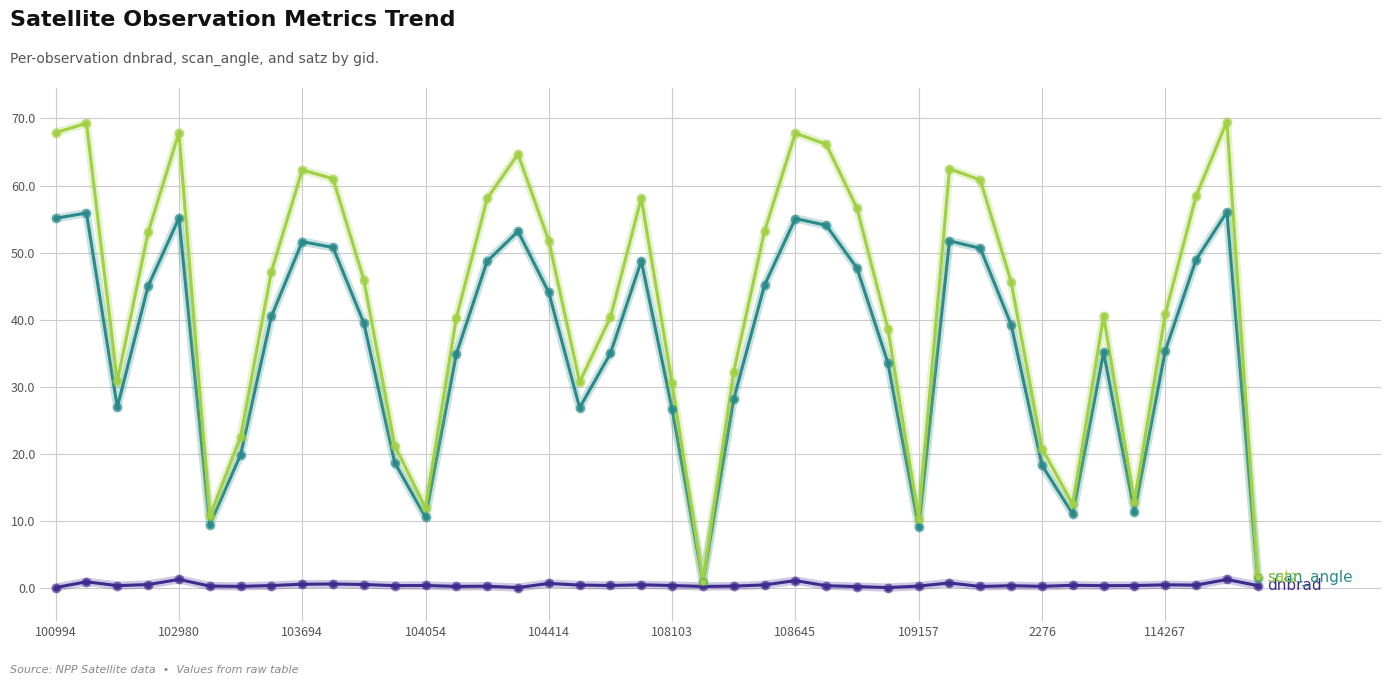

What is the greatest value displayed?

69.5